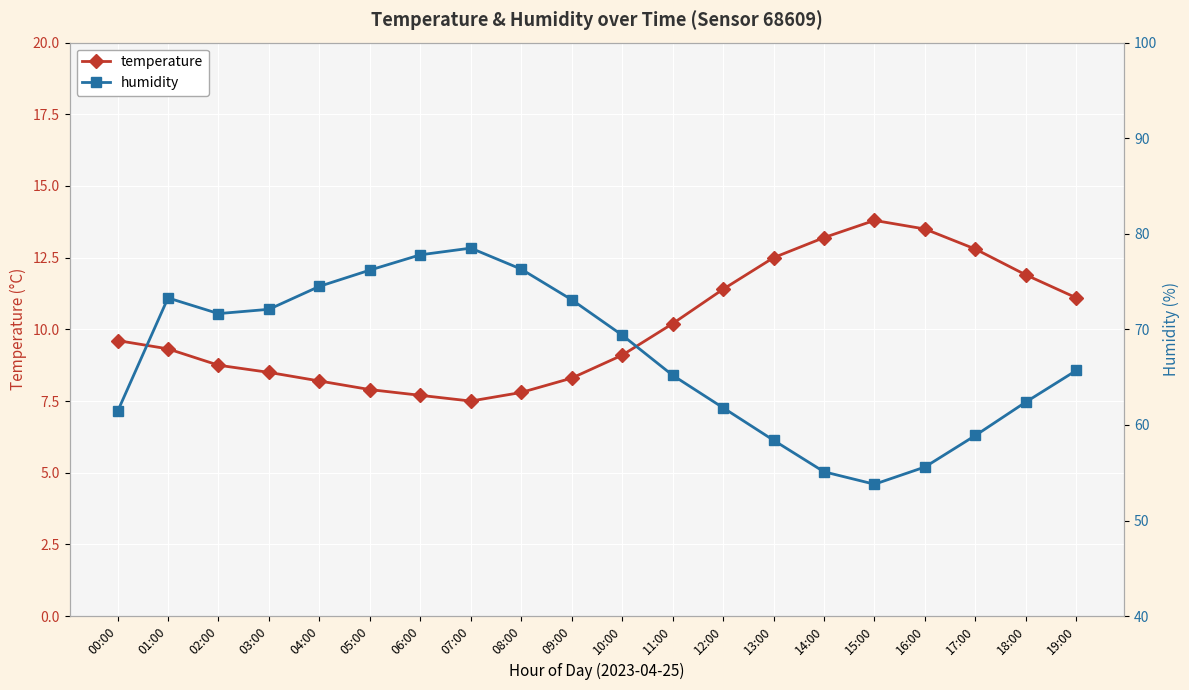

True or false: temperature has a value of 10.2 at 11:00.

True